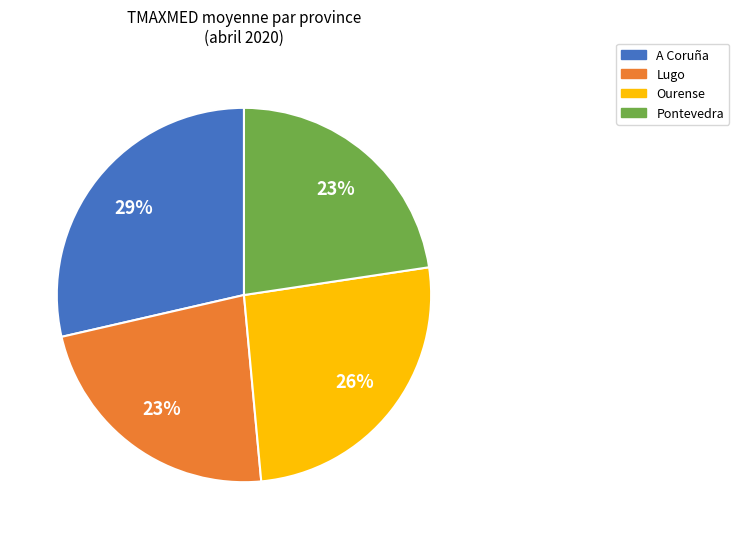

Between A Coruña and Ourense, which is larger?

A Coruña